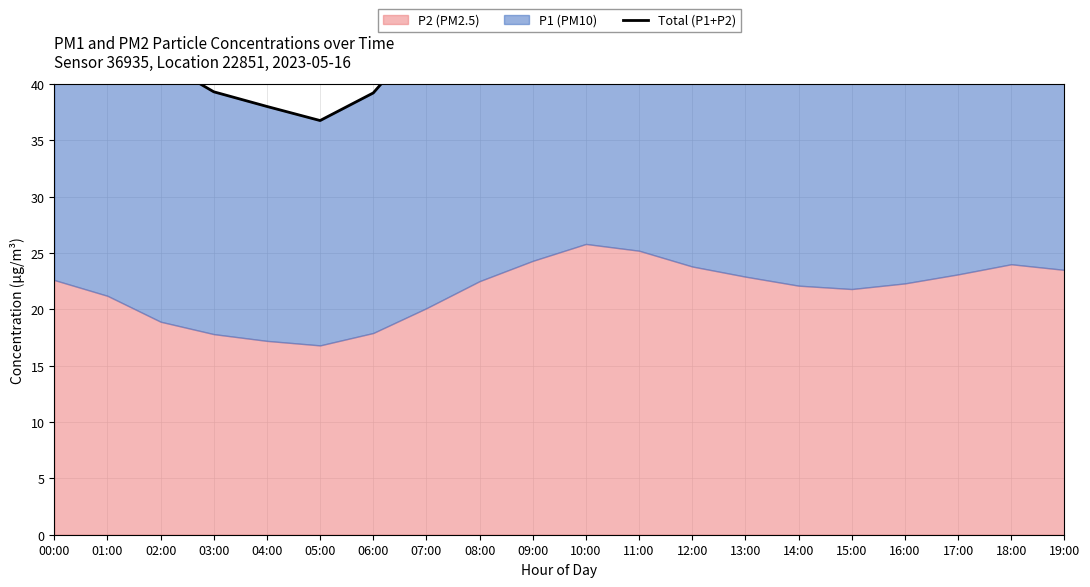

Which label corresponds to the largest value in the chart?

10:00